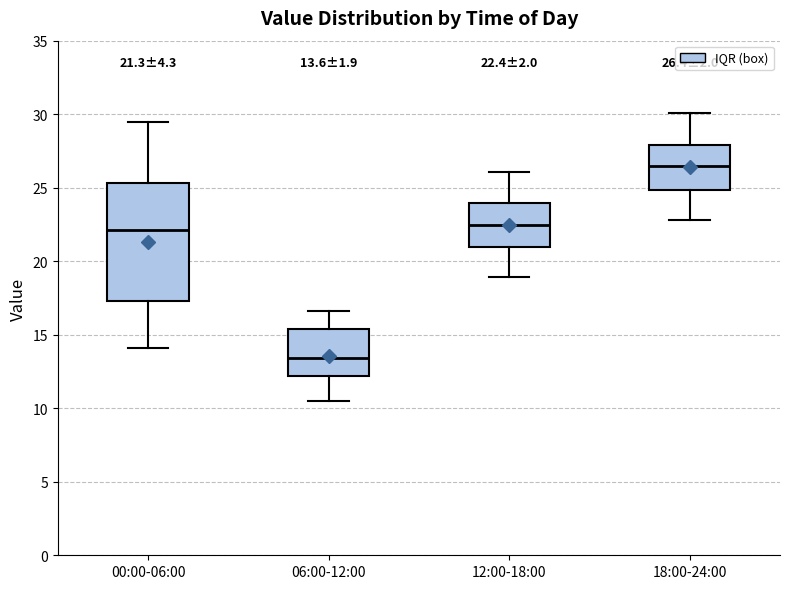

Comparing the boxes themselves (not the whiskers), which one is the tallest?

00:00-06:00